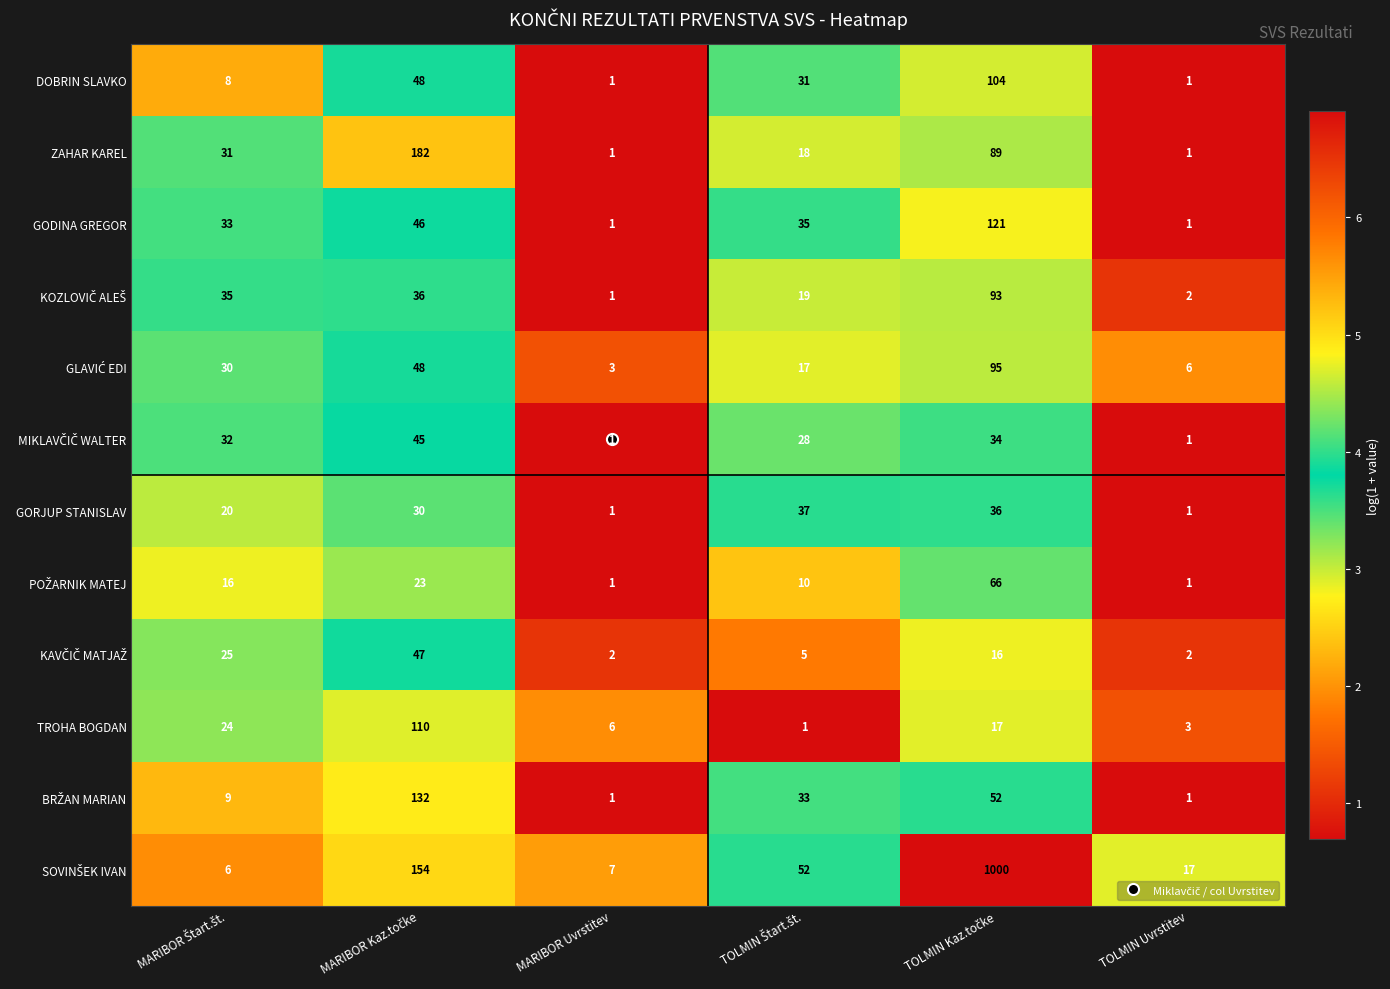

What is the sum of all GODINA GREGOR values?

237